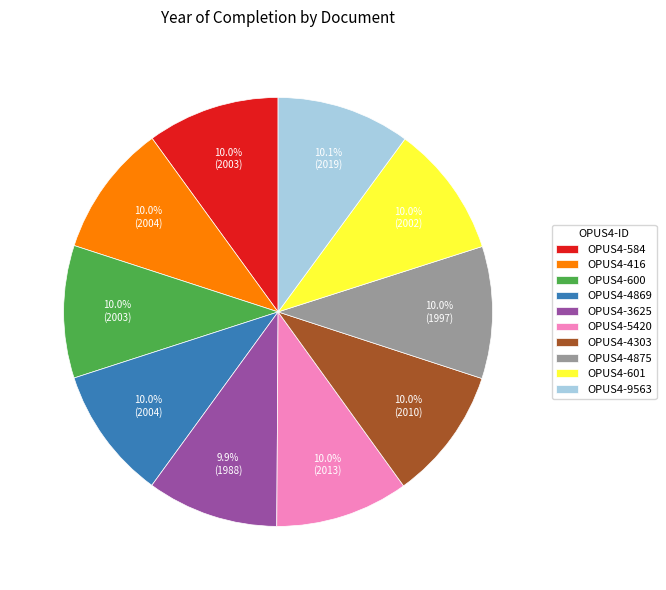

Approximately how many times larger is the value at OPUS4-600 compared to OPUS4-5420?

1.0